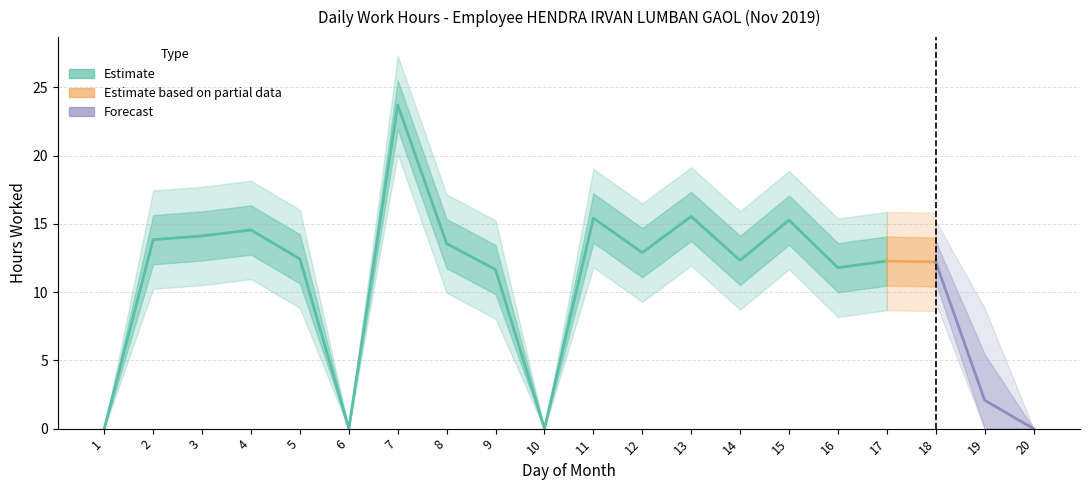

What is the difference between the maximum and second lowest values?

23.7